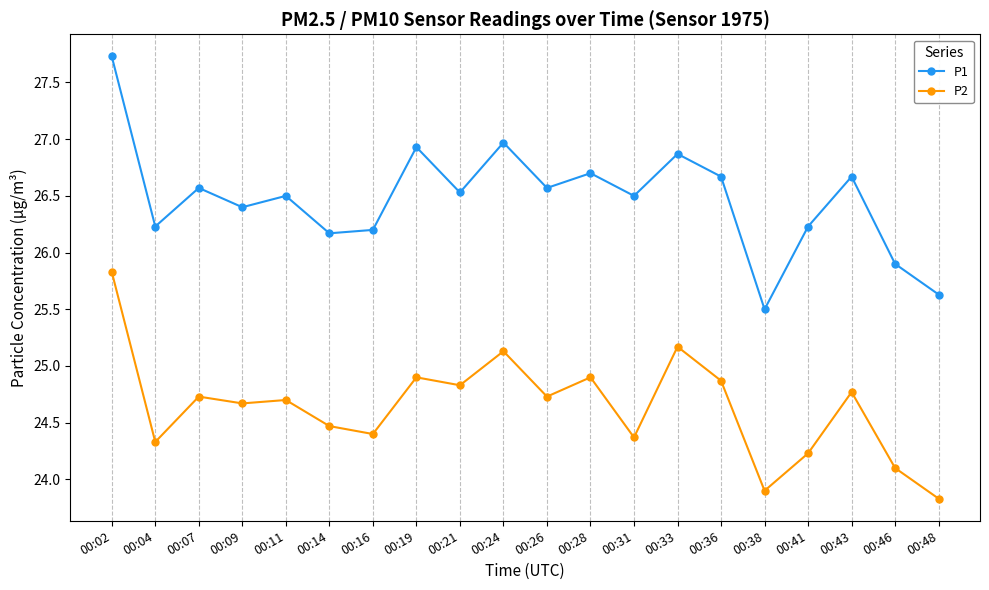

True or false: P1 and P2 cross at least once.

False